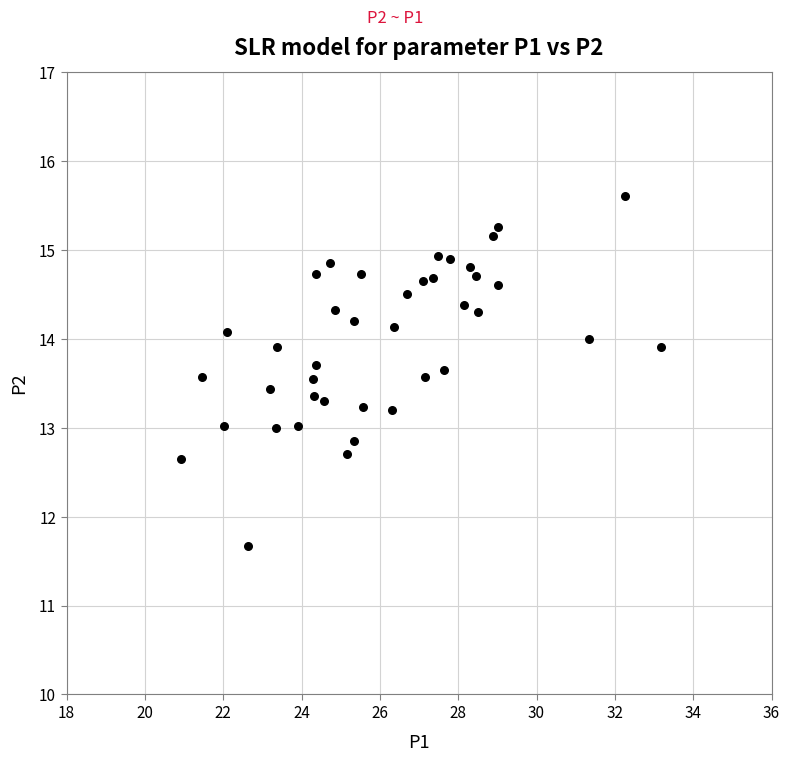

What is the range of Y values (max minus min)?

3.9